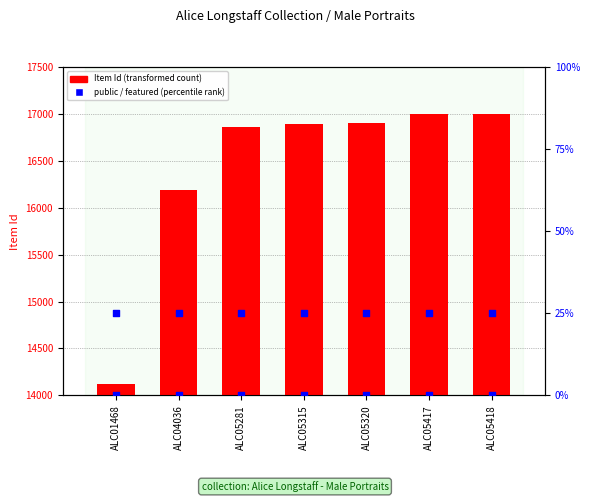

Which series has the largest Y range (max minus min)?

Item Id (transformed count)